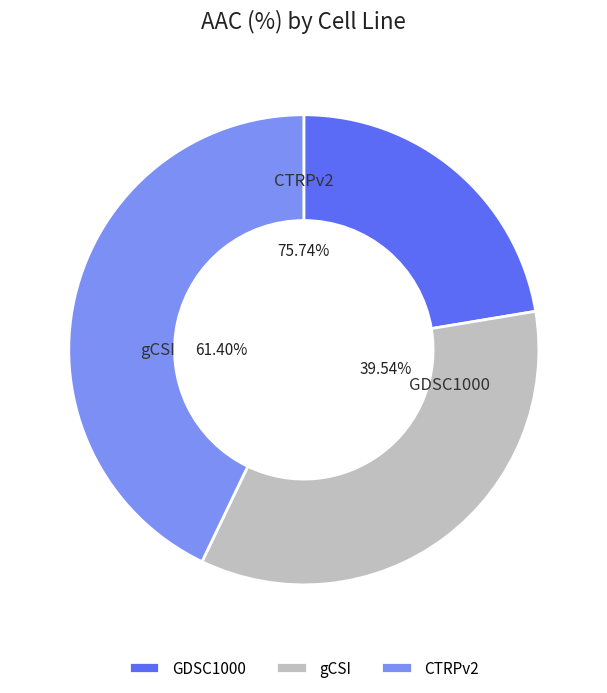

The CTRPv2 slice represents 48% of the pie. True or false?

False